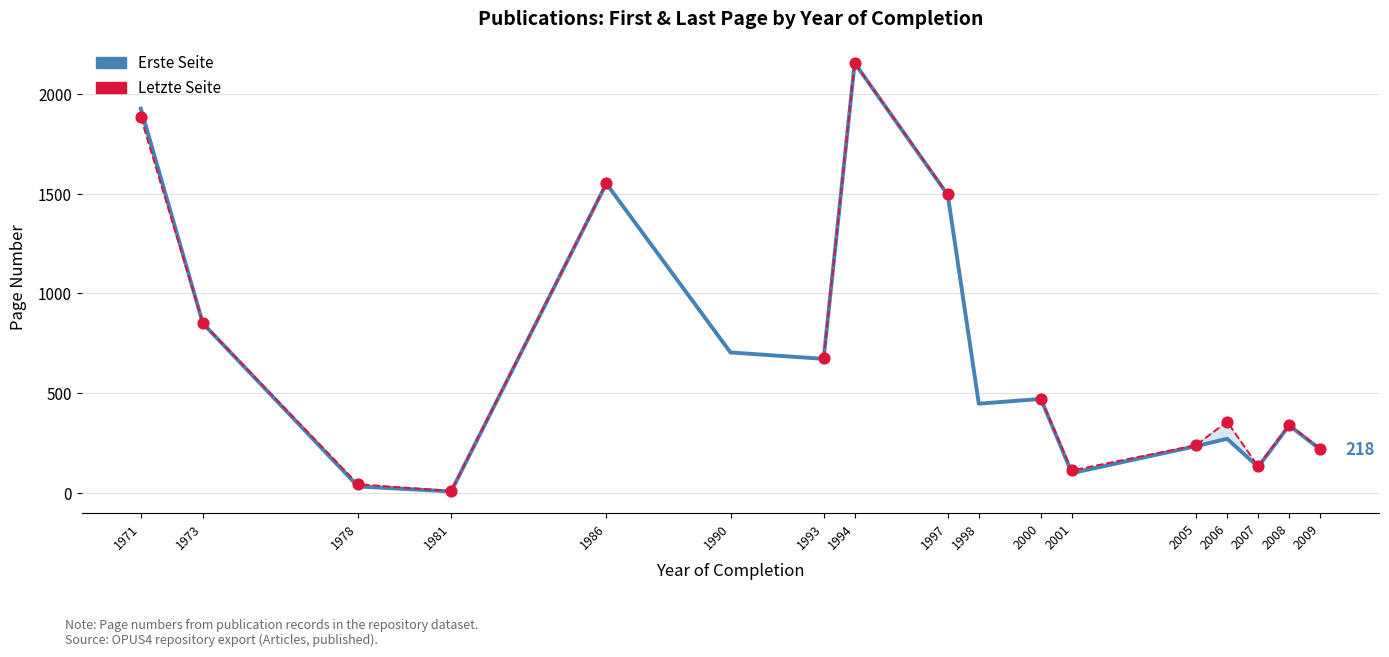

At how many categories does at least one series exceed 1734?

2